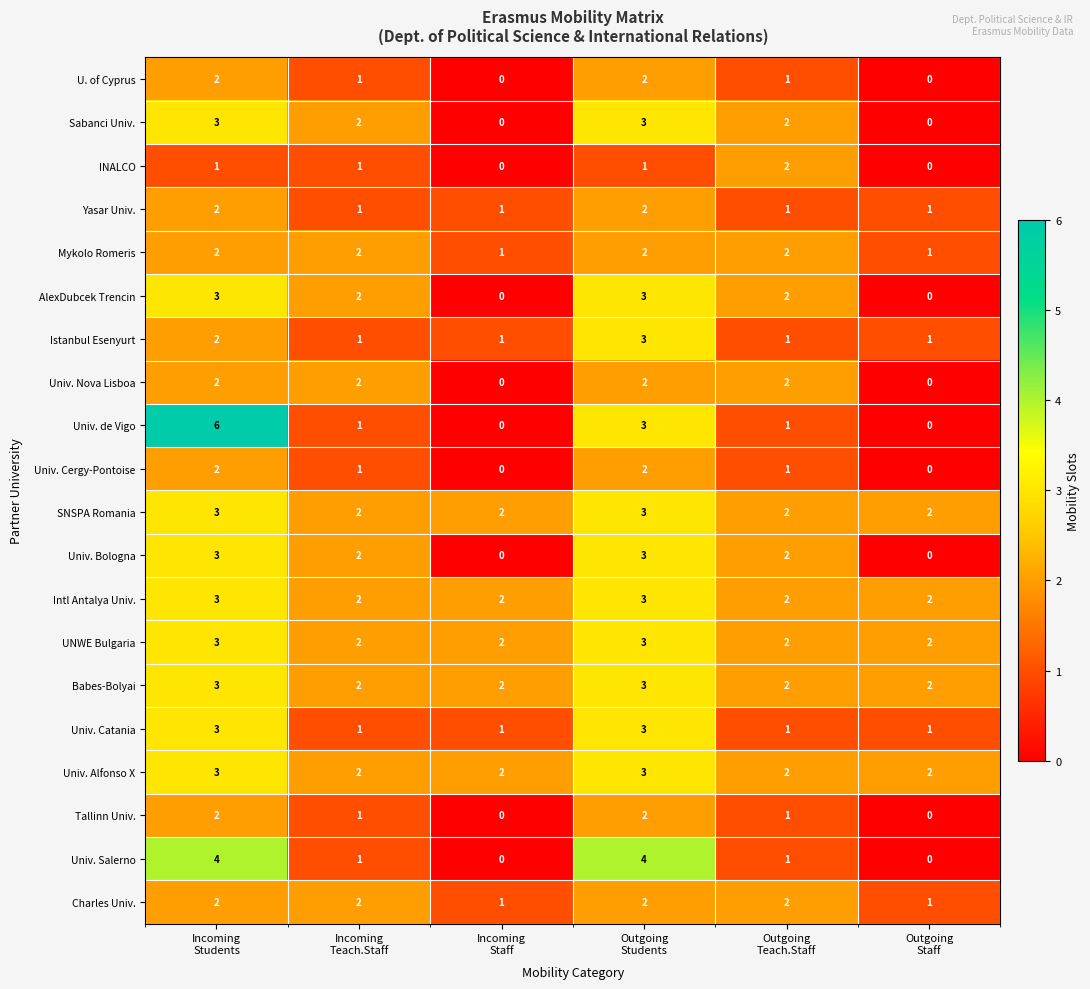

What is the sum of all INALCO values?

5